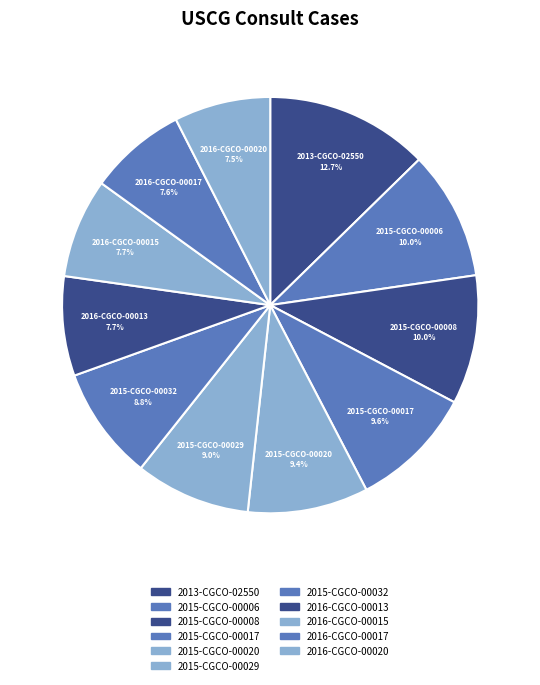

To the nearest percent, what is the difference between the 2015-CGCO-00032 and 2013-CGCO-02550 slice percentages?

4%